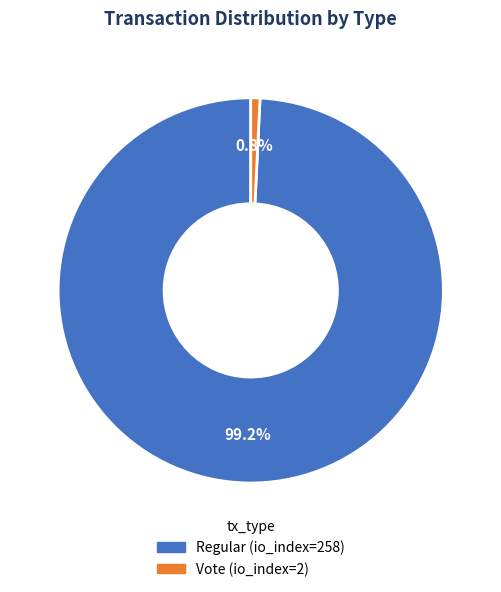

Is it true that Regular (io_index=258) is 87% of the pie?

False